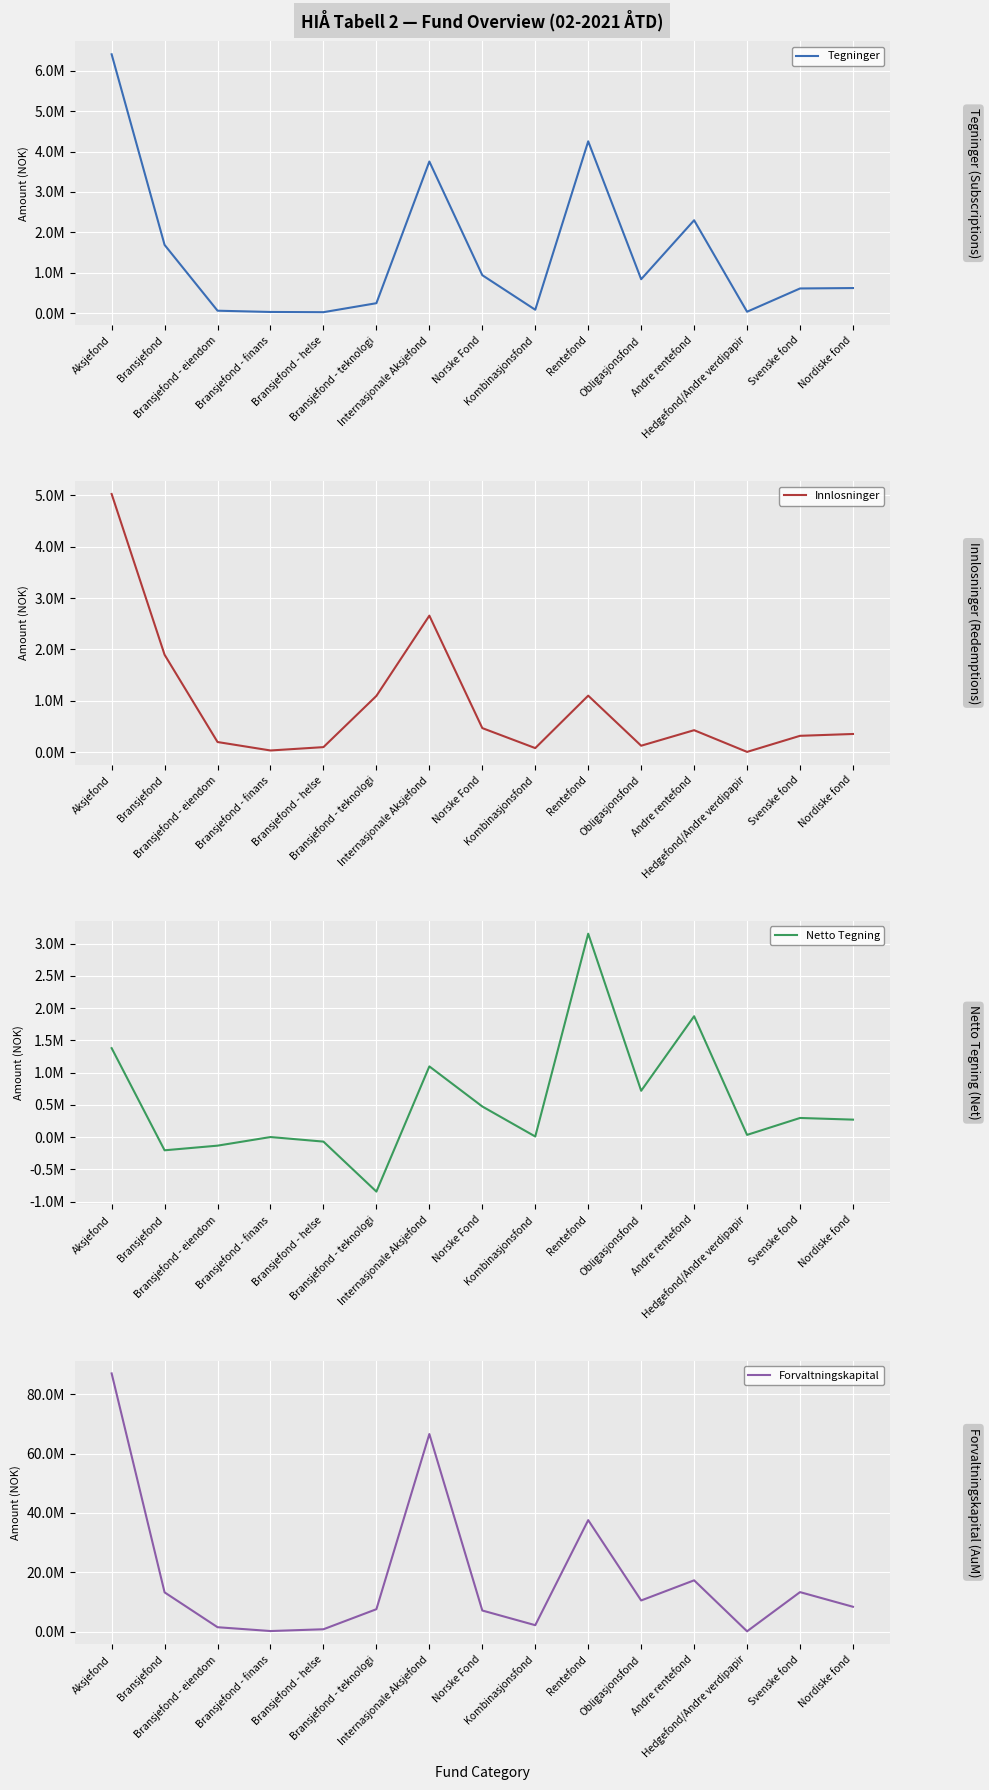

True or false: Netto Tegning and Tegninger cross at least once.

False